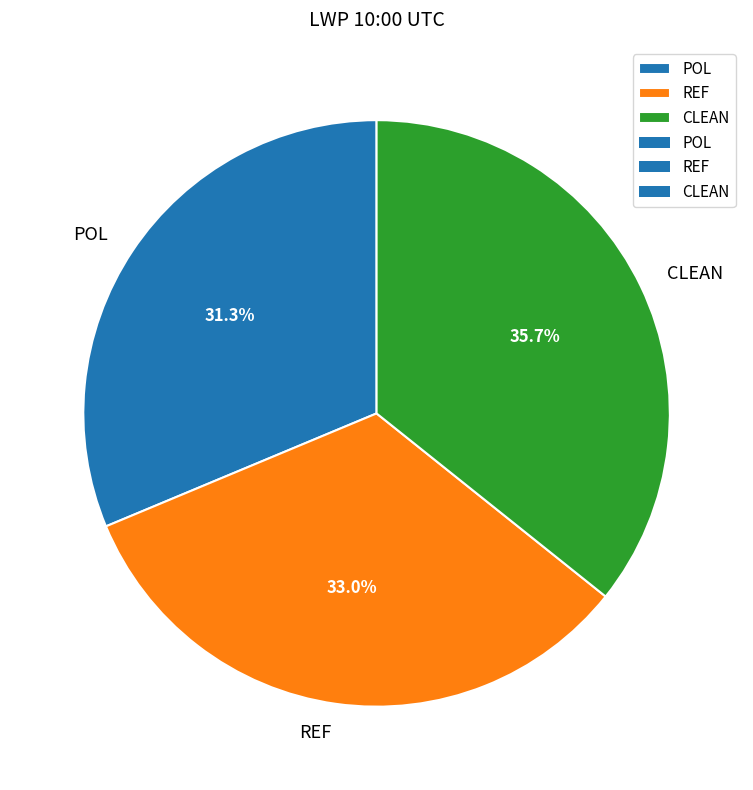

True or false: REF accounts for 26% of the total.

False